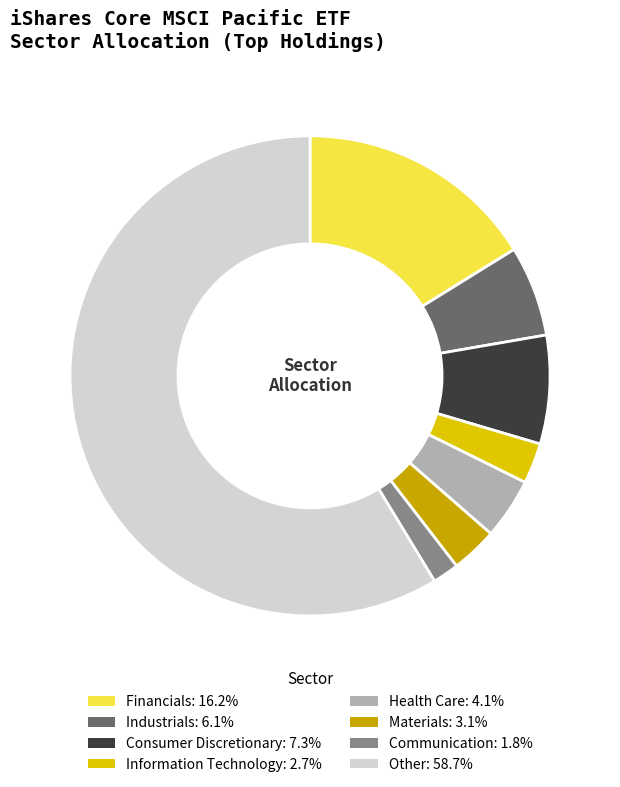

Do Communication: 1.8% and Consumer Discretionary: 7.3% together represent more than half of the pie?

No